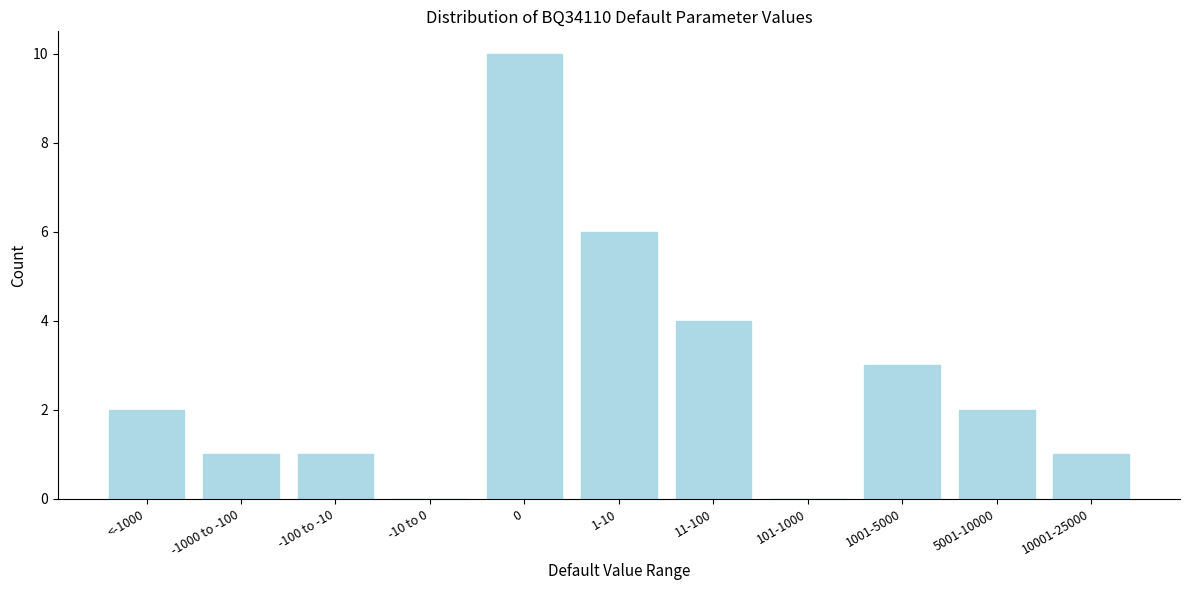

Reading left to right, list all the values displayed in this chart.

<-1000=2	-1000 to -100=1	-100 to -10=1	-10 to 0=0	0=10	1-10=6	11-100=4	101-1000=0	1001-5000=3	5001-10000=2	10001-25000=1